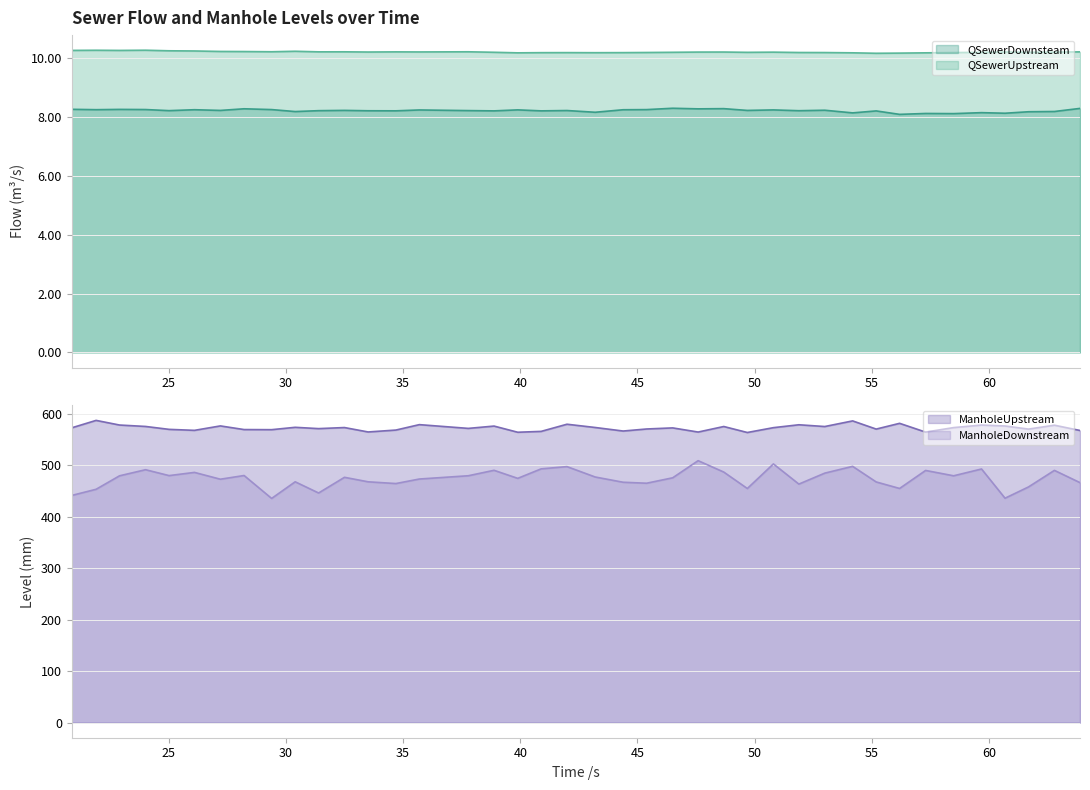

What is the minimum value shown in the chart?

8.1